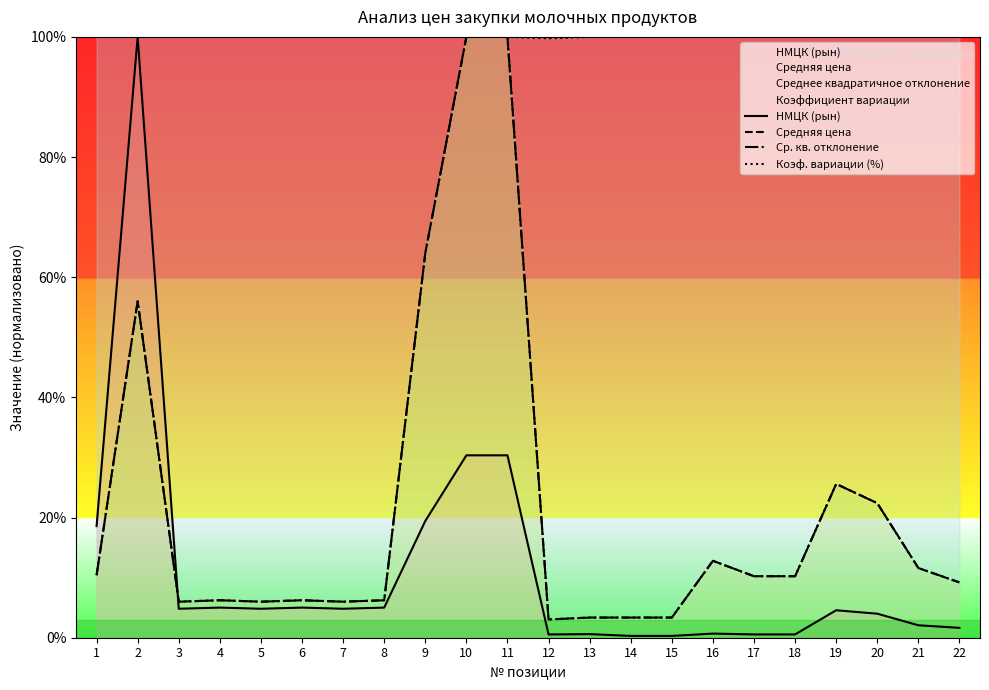

How many interior local peaks does the НМЦК (рын) series have?

6